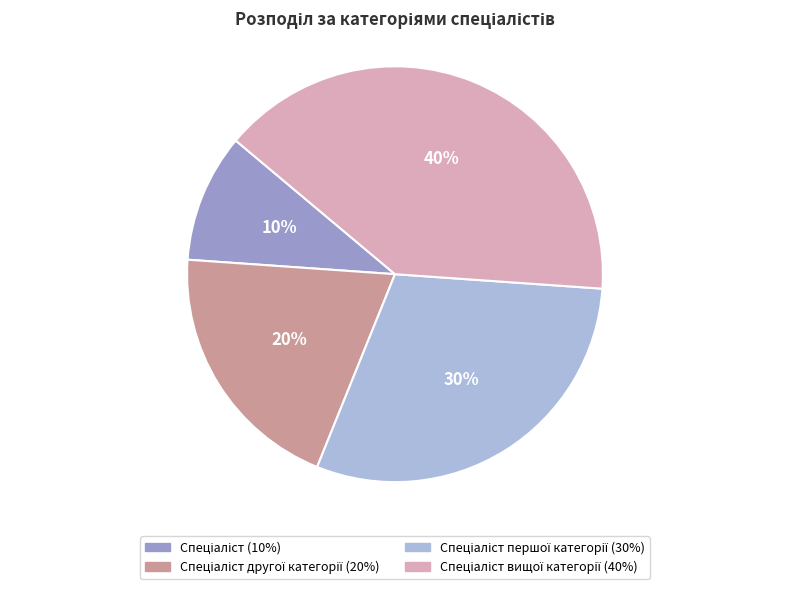

To the nearest percent, what is the difference between the largest and smallest slice percentages?

30%